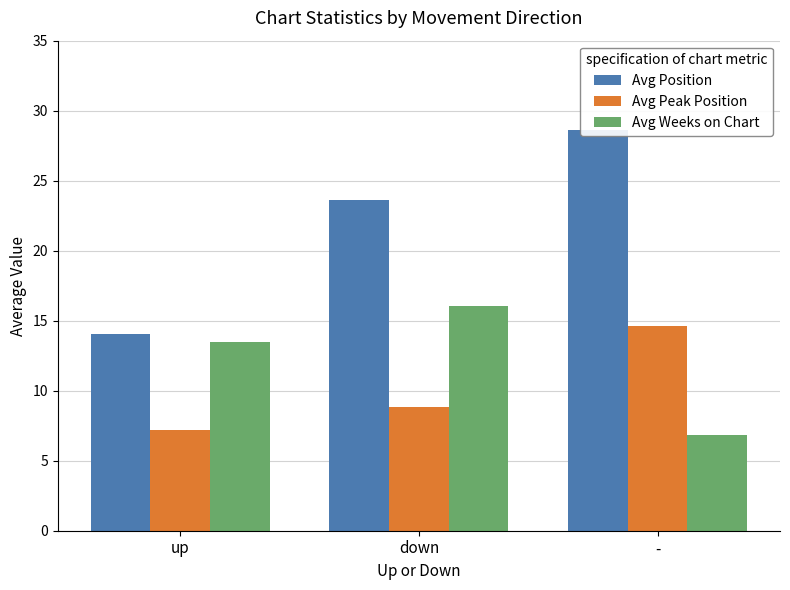

What is the minimum value shown in the chart?

6.9